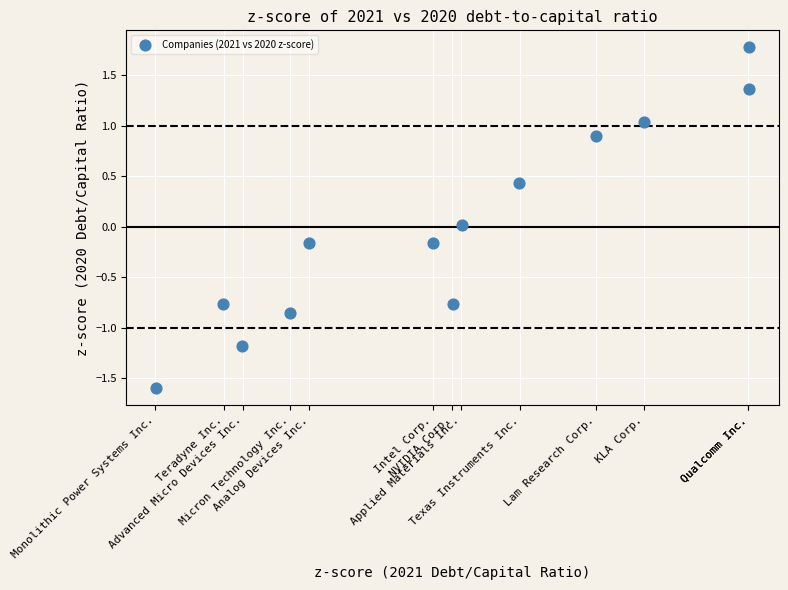

What is the range of Y values (max minus min)?

3.4